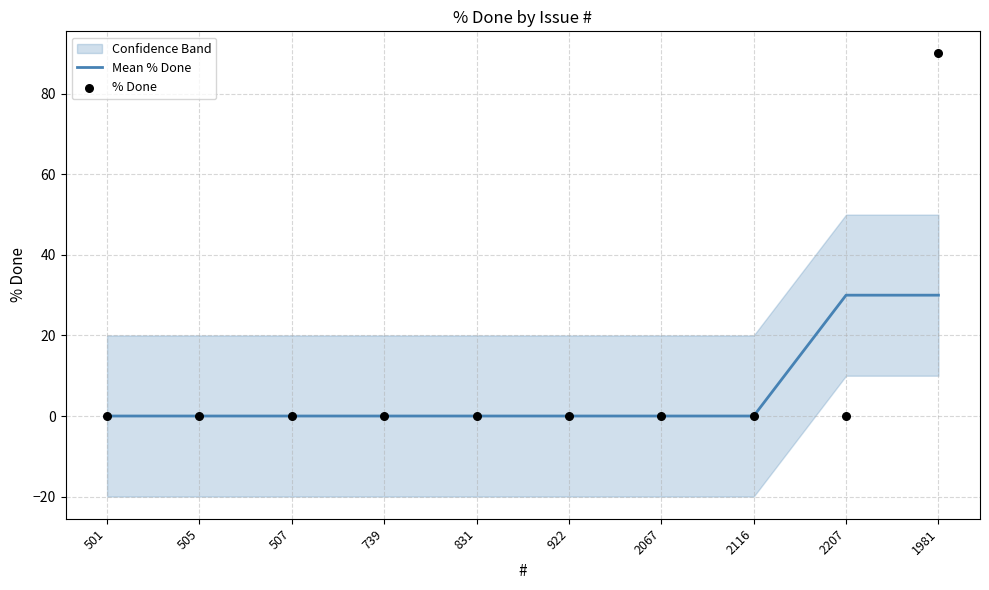

Is the value of % Done at 2116 greater than the value of Mean % Done at 1981?

No